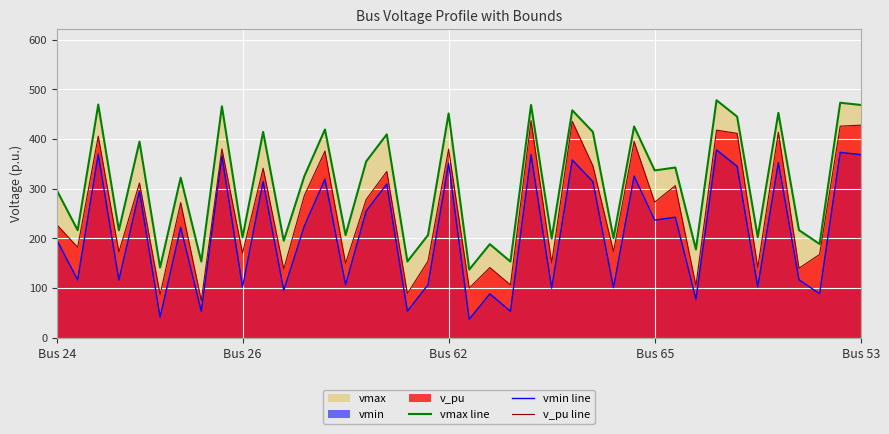

What is the difference between the second highest and minimum values in the v_pu line series?

360.6